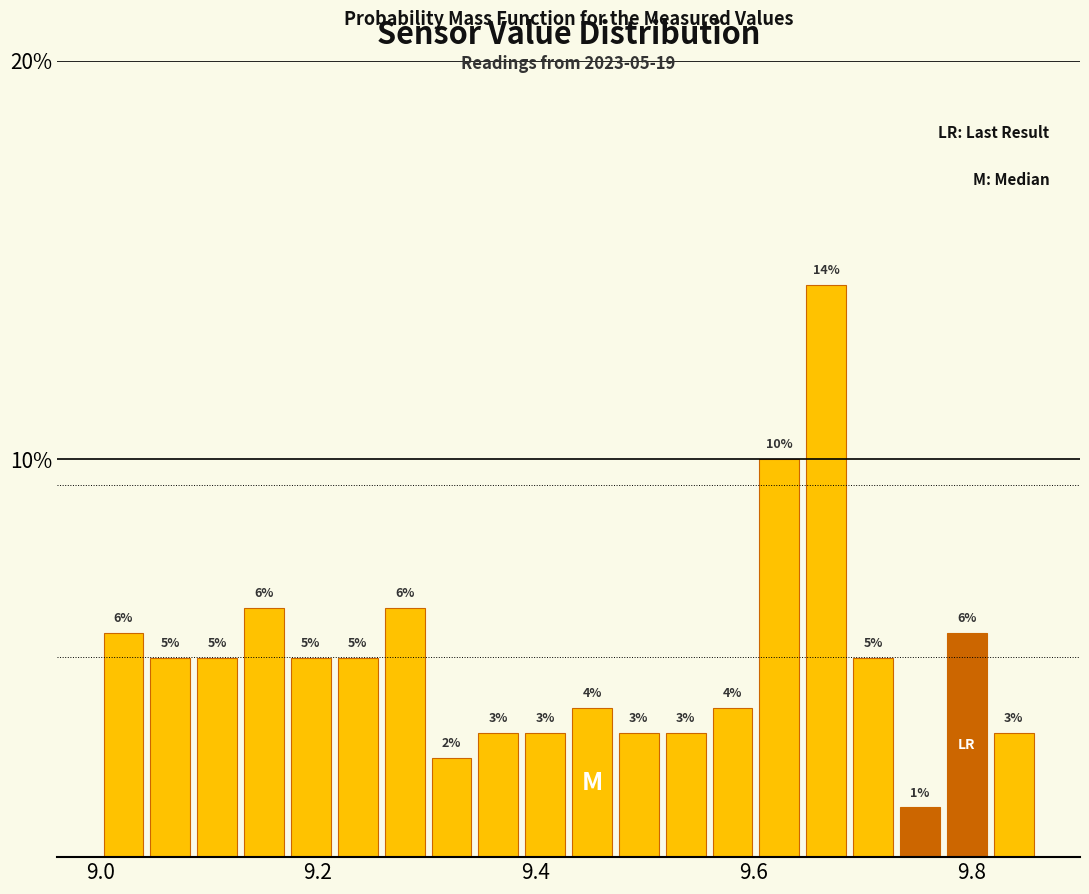

Around what value on the x-axis is the tallest bar? Give the approximate position of its centre, as read against the axis.

9.66